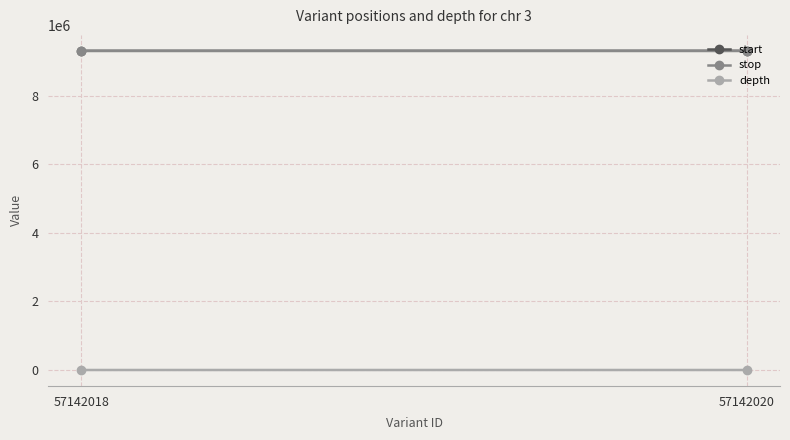

Count the number of data series in this chart.

3